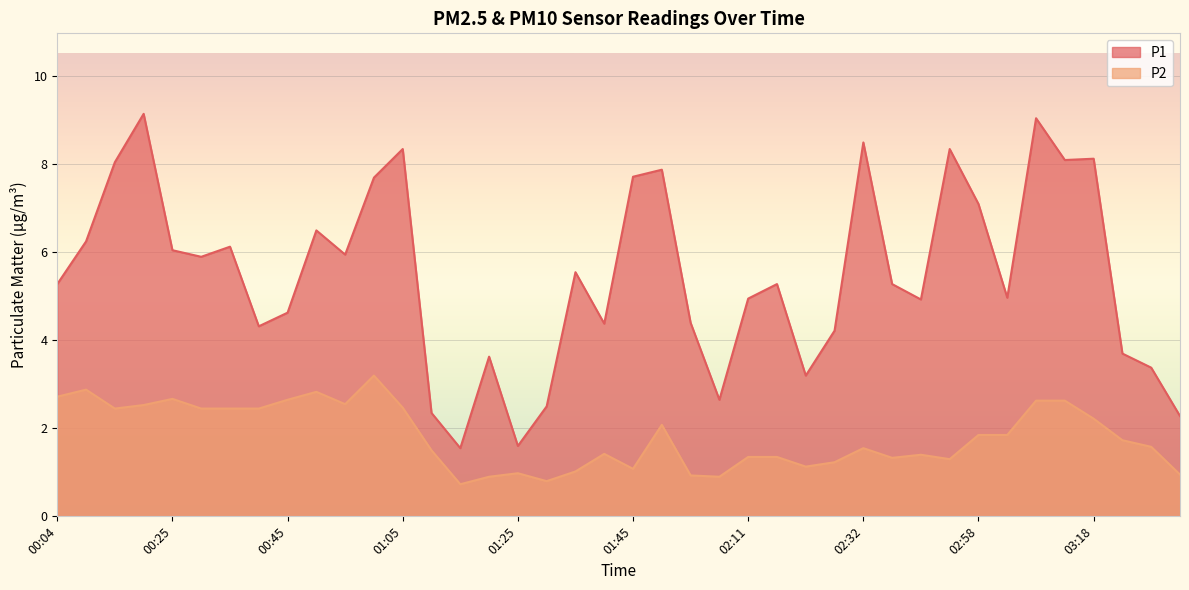

In P2, how many points are lower than both neighbors (excluding endpoints)?

9